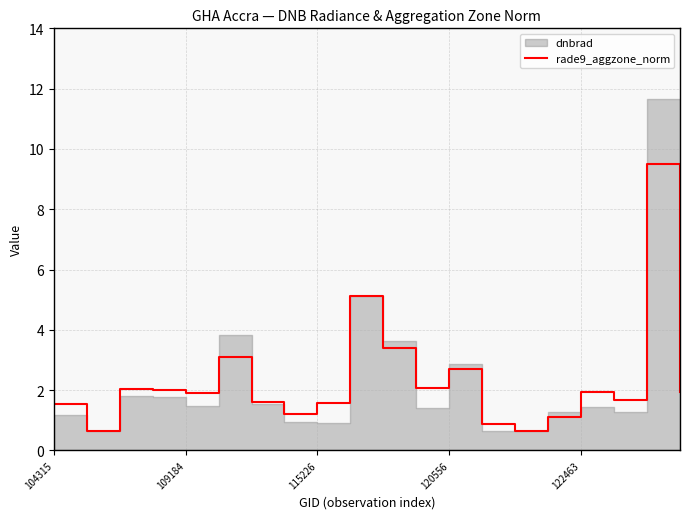

How many lines are shown in the chart?

1